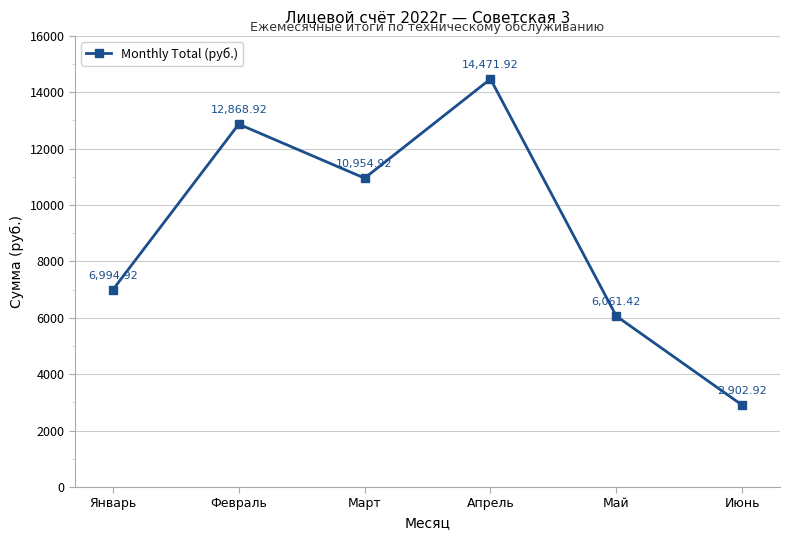

How many values are below 10954?

3